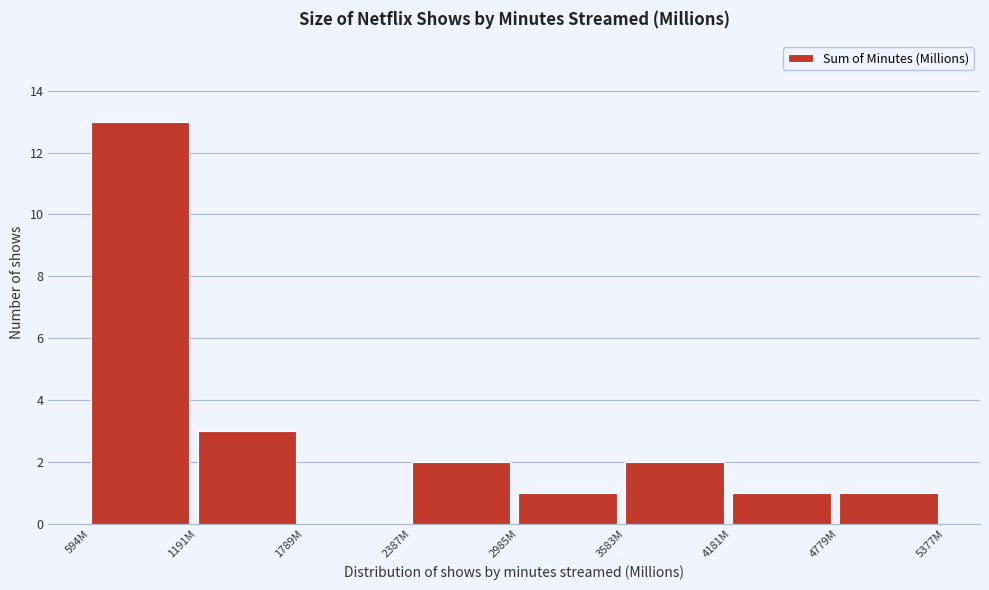

Reading right to left, transcribe all the data shown in this chart.

4779M=1	4181M=1	3583M=2	2985M=1	2387M=2	1789M=0	1191M=3	594M=13